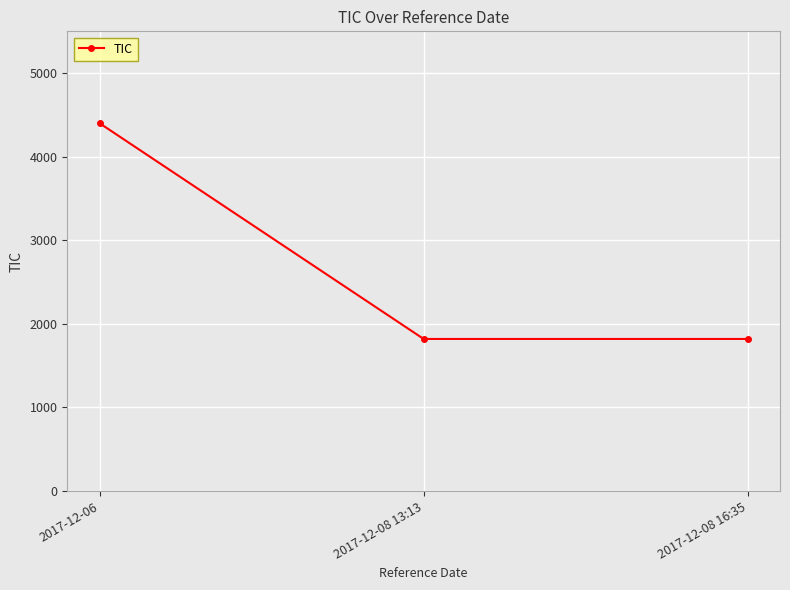

Reading left to right, extract all data points from this chart.

4400	1820	1820